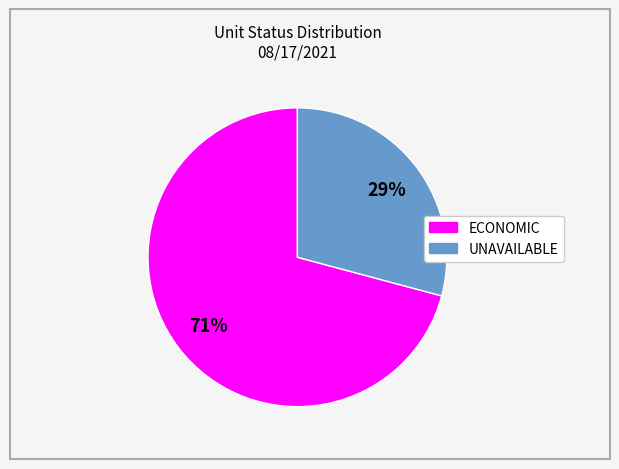

True or false: UNAVAILABLE accounts for 35% of the total.

False